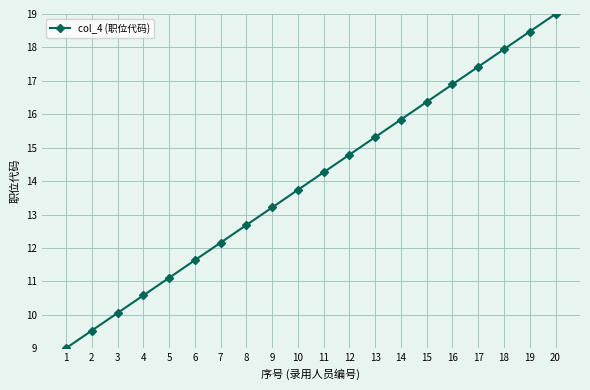

True or false: the data has more than 0 interior local peaks.

False